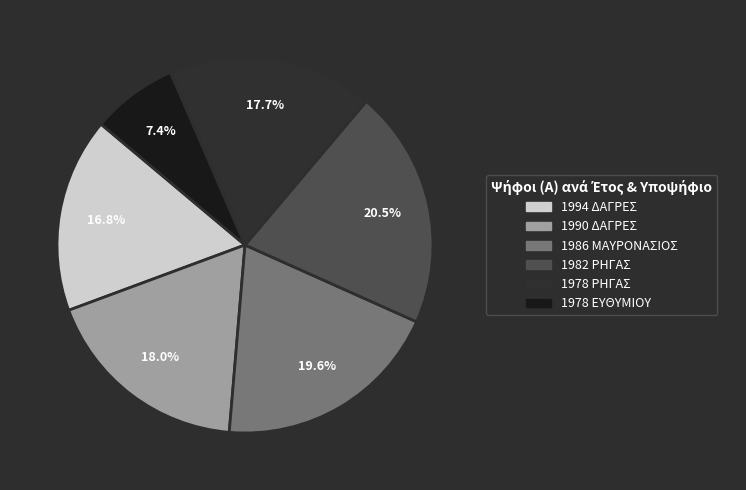

Which slice is the largest?

1982 ΡΗΓΑΣ